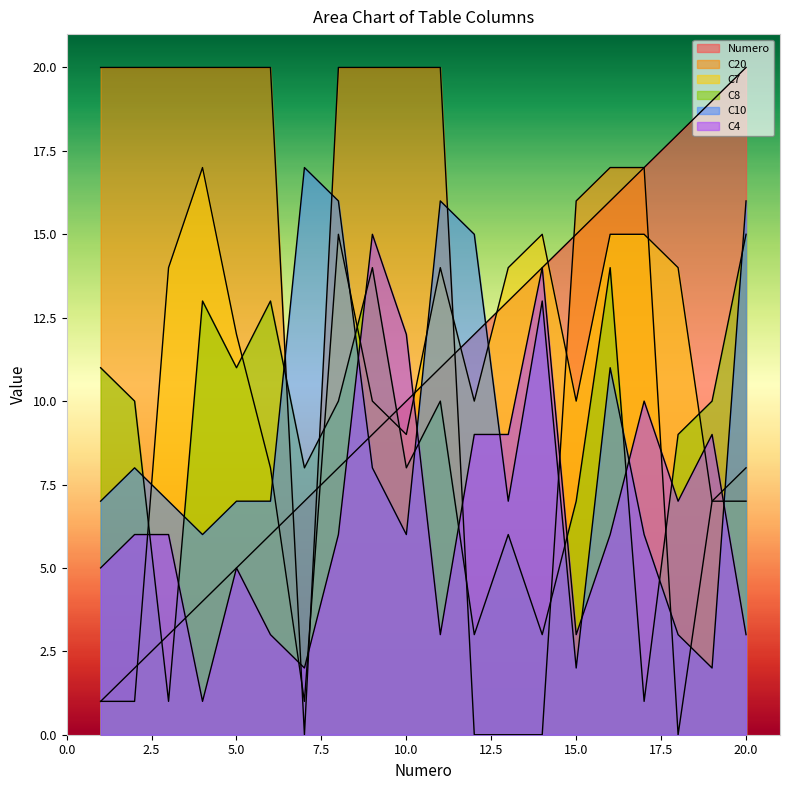

How many values in the C10 series are below 7?

6